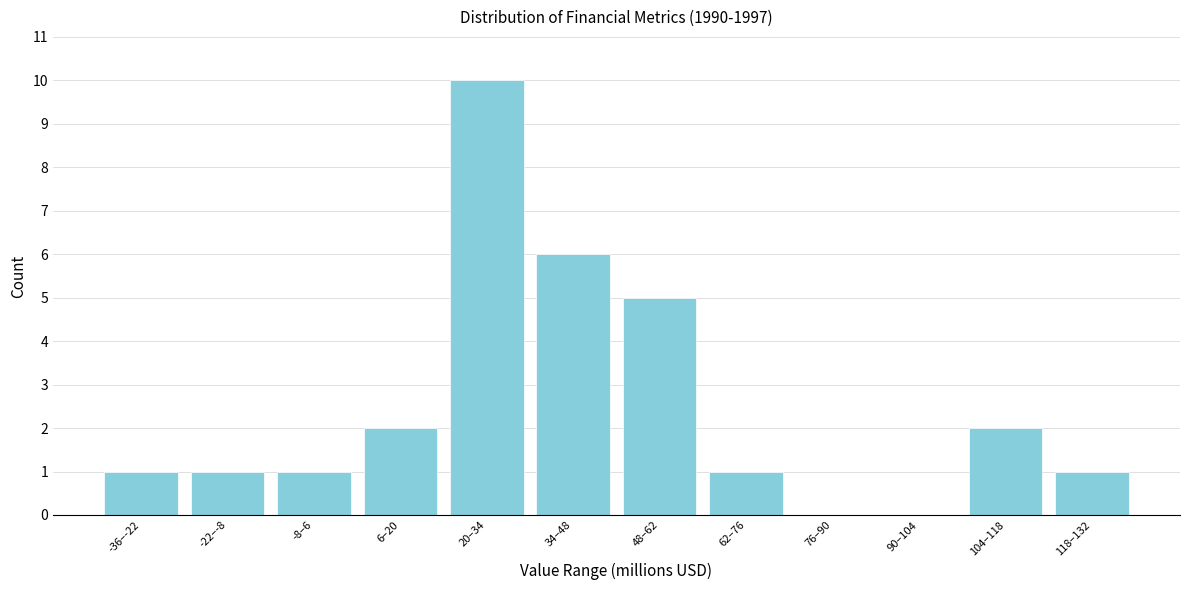

Reading left to right, transcribe all the data shown in this chart.

-36–-22=1	-22–-8=1	-8–6=1	6–20=2	20–34=10	34–48=6	48–62=5	62–76=1	76–90=0	90–104=0	104–118=2	118–132=1